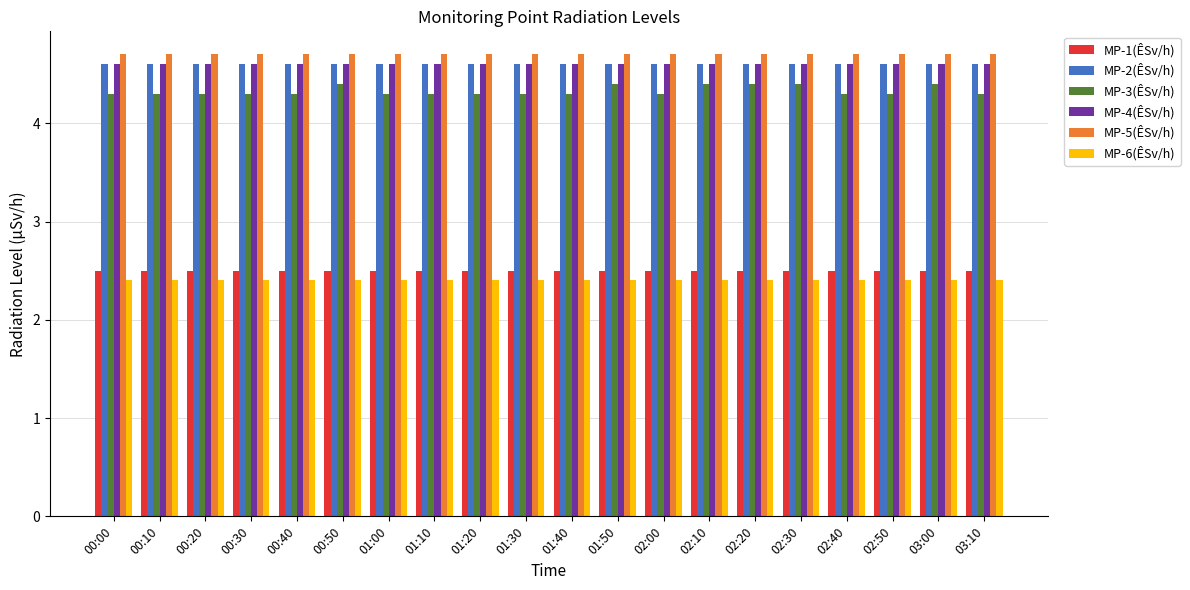

Count the MP-3(ÊSv/h) values in the range 4 to 5.

20